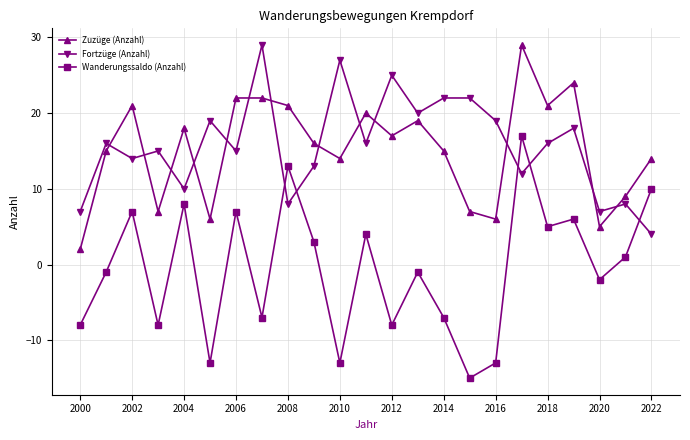

True or false: Wanderungssaldo (Anzahl) and Zuzüge (Anzahl) cross at least once.

False